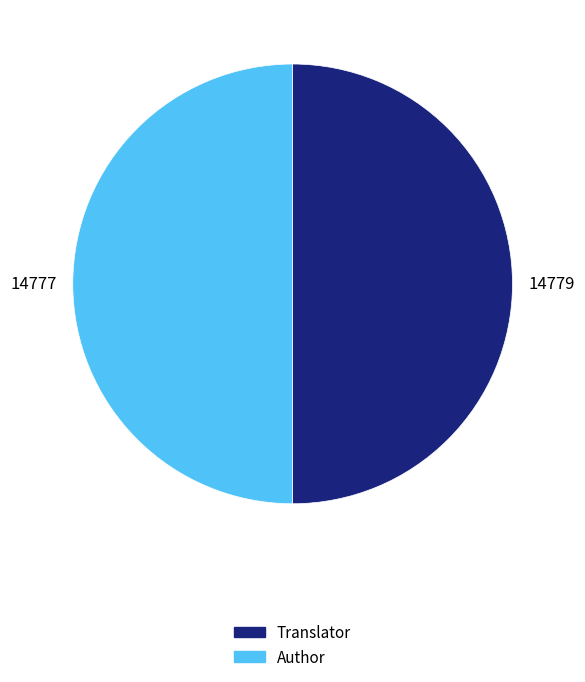

Combined, do Translator and Author account for over 50%?

Yes